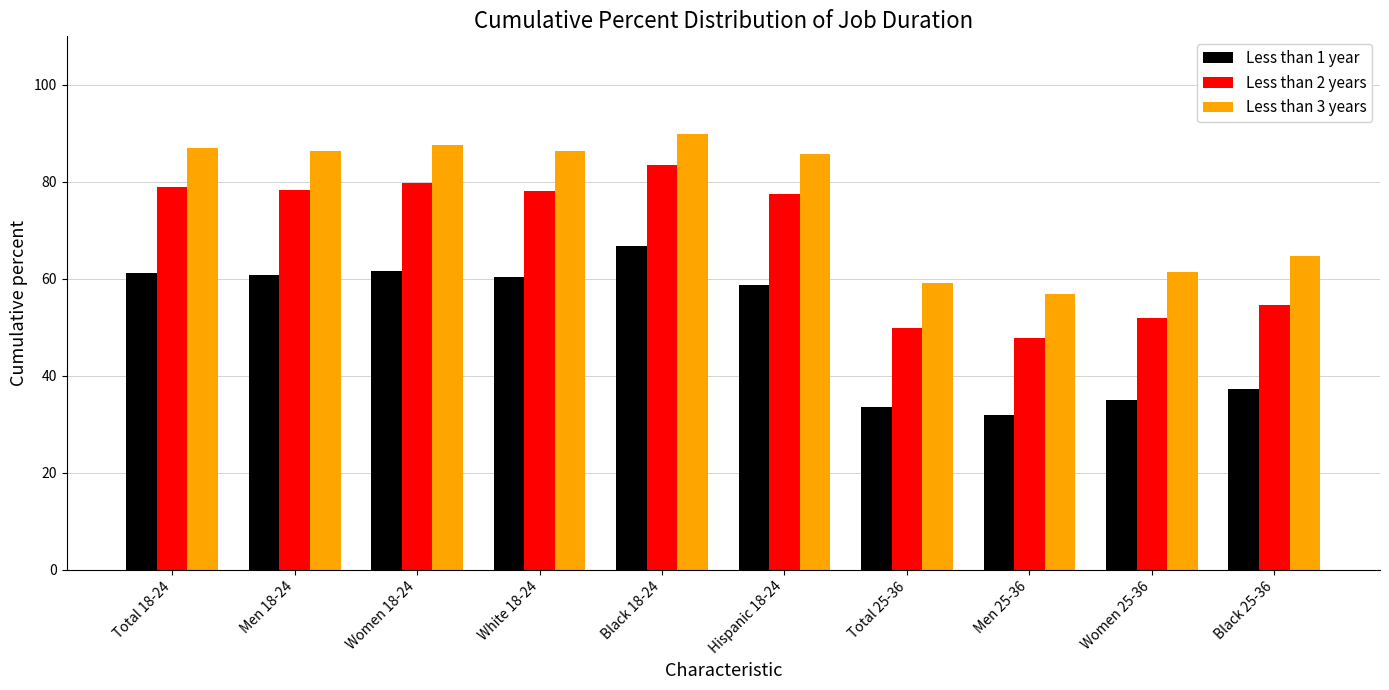

How many groups of bars are there?

10